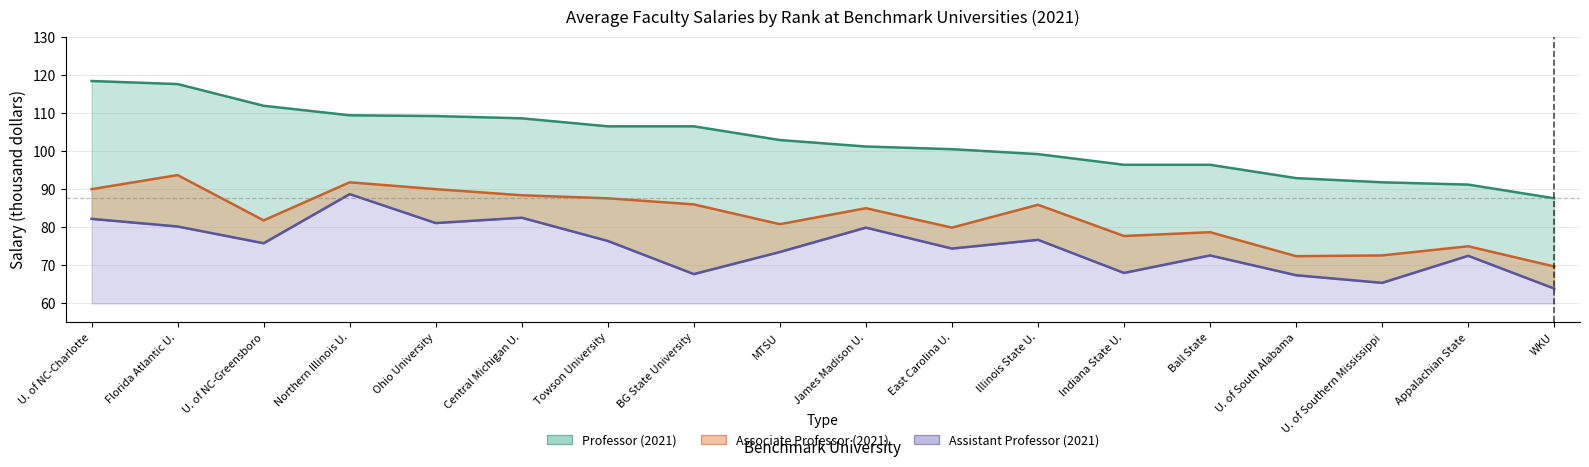

Where does the Assistant Professor (2021) series first go above 75?

U. of NC-Charlotte